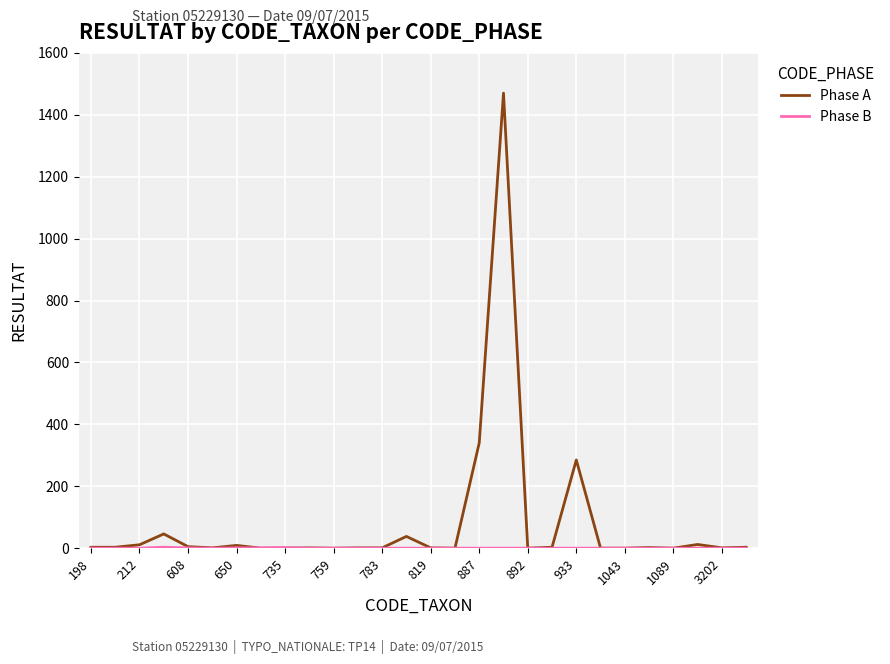

What is the highest value of the Phase A series?

1470